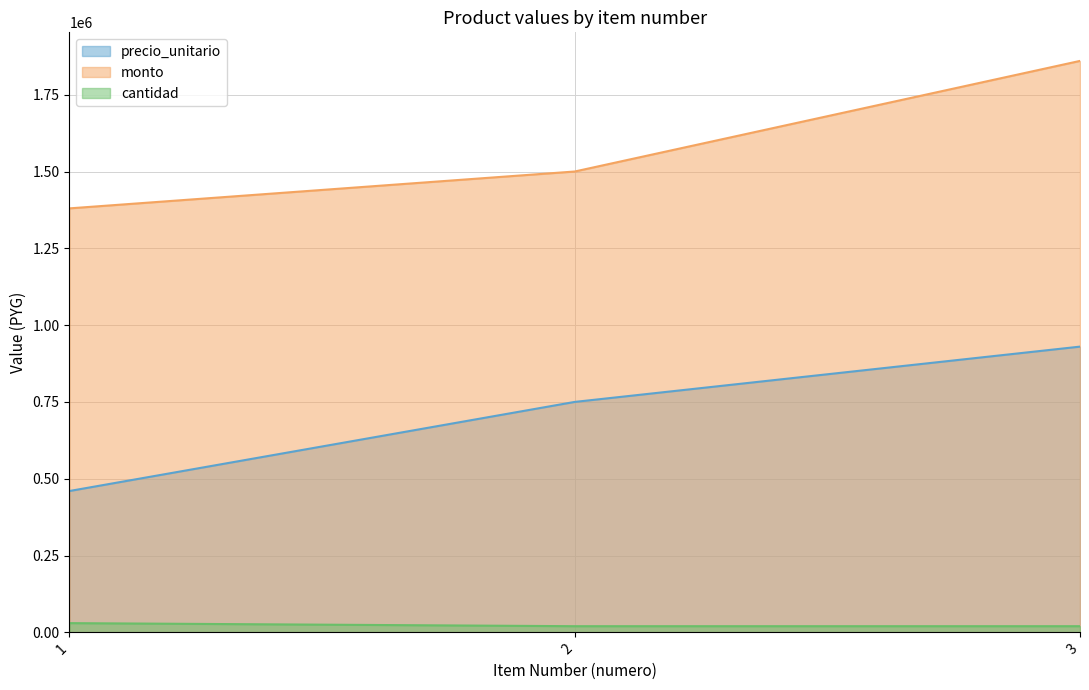

Reading right to left, extract all data points from this chart.

precio_unitario: 930000	750000	460000
monto: 1860000	1500000	1380000
cantidad: 20000	20000	30000